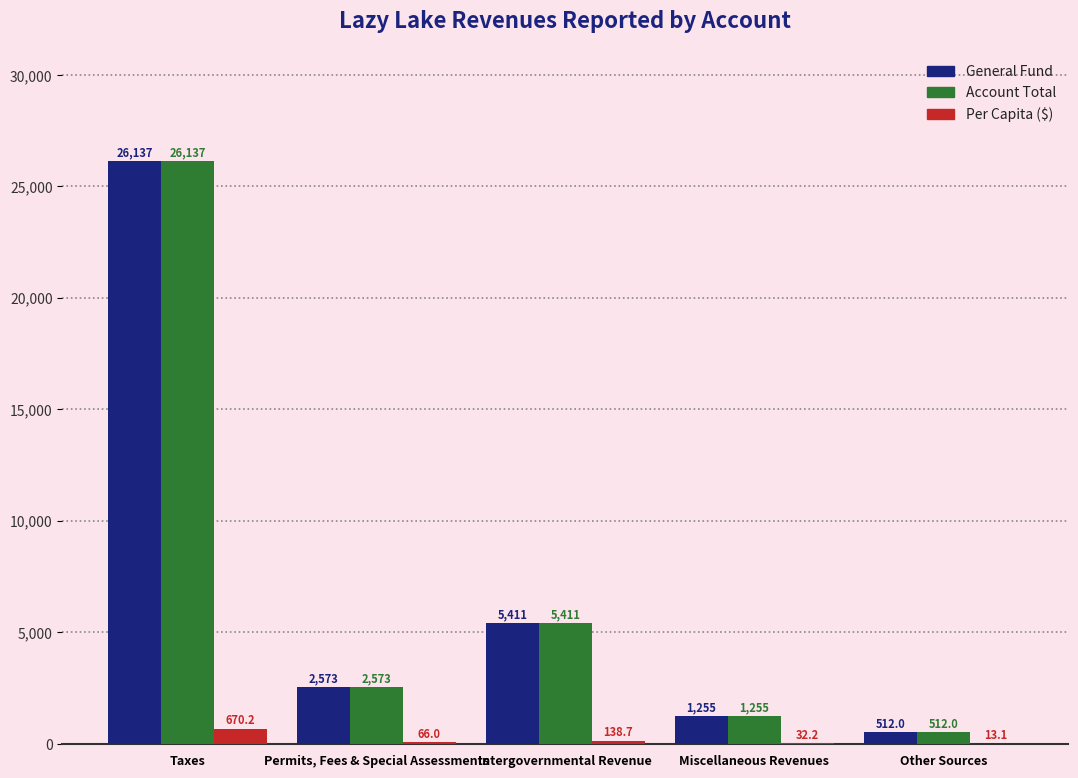

Read the Per Capita ($) value at Permits, Fees & Special Assessments.

66.0